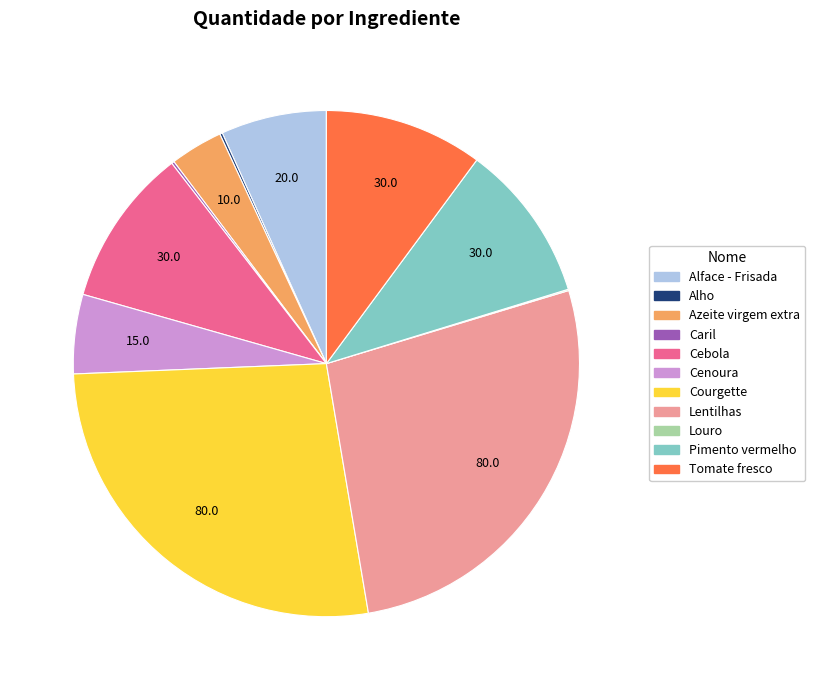

True or false: Tomate fresco accounts for 10% of the total.

True